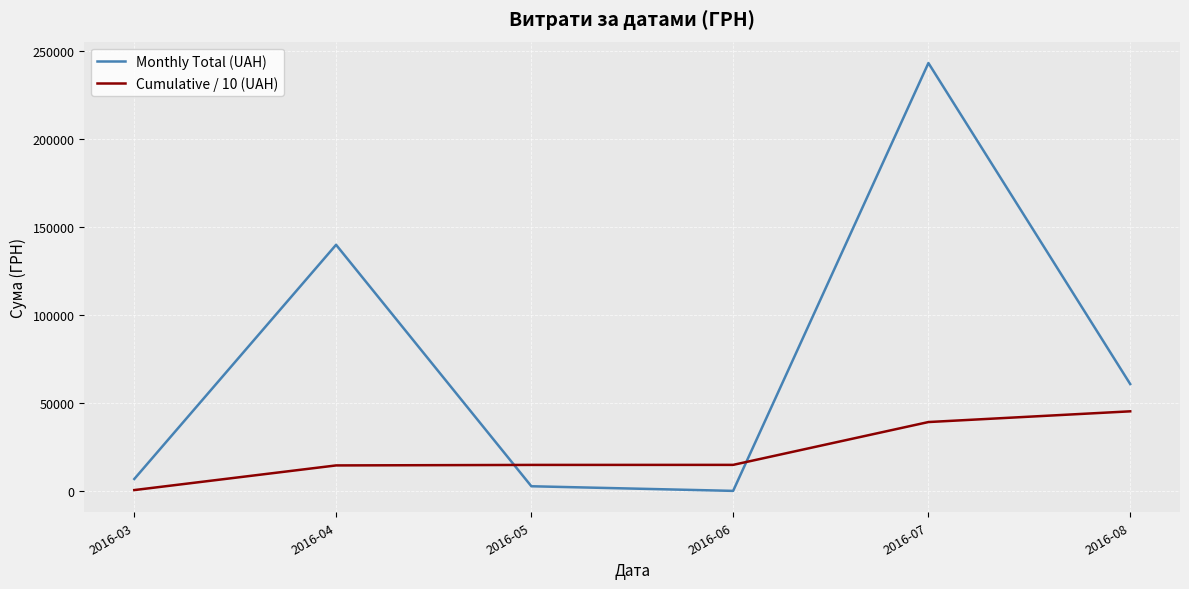

Which series has the largest range (max minus min)?

Monthly Total (UAH)